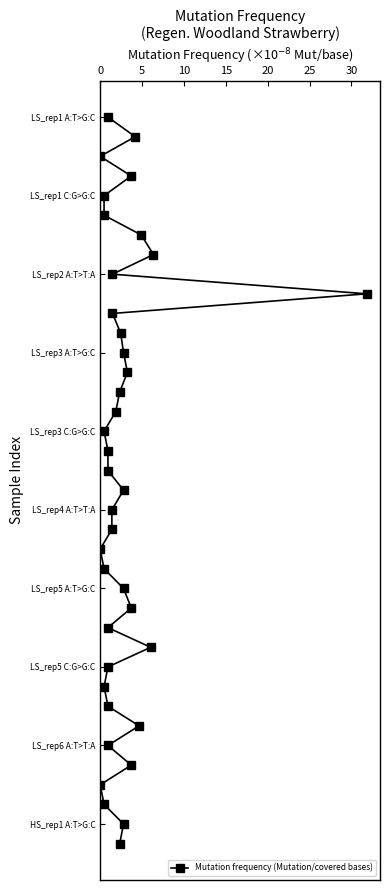

Which has a higher value, 15 or 30?

30